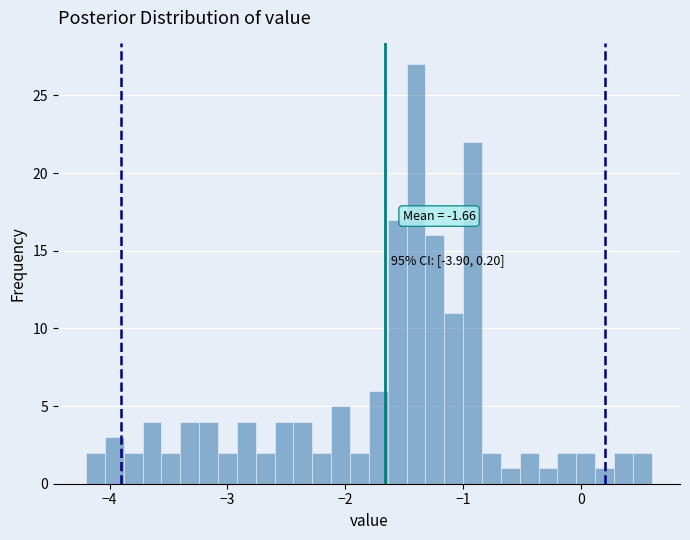

Around what value on the x-axis is the tallest bar? Give the approximate position of its centre, as read against the axis.

-1.4